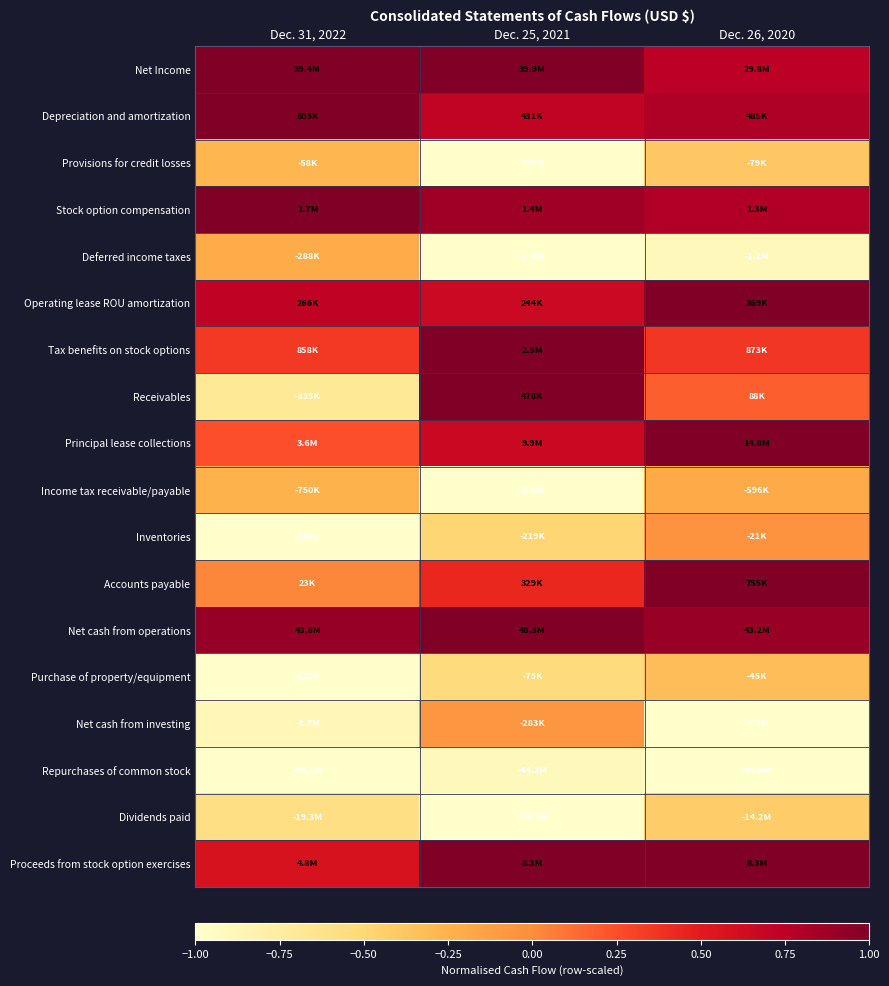

Count the number of categories in the chart.

3